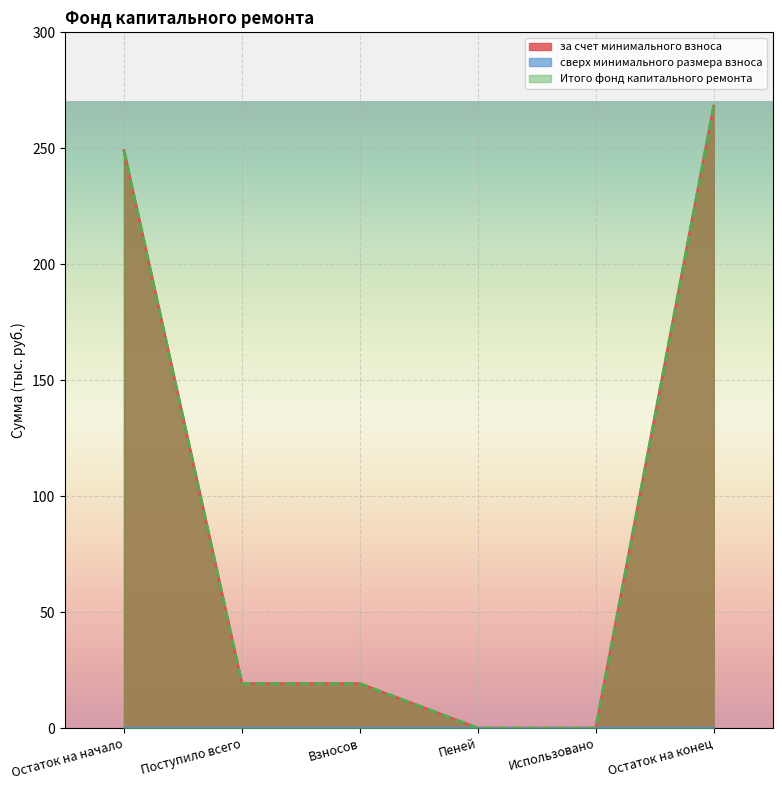

Is it true that за счет минимального взноса equals 268.2 at Остаток на конец?

True